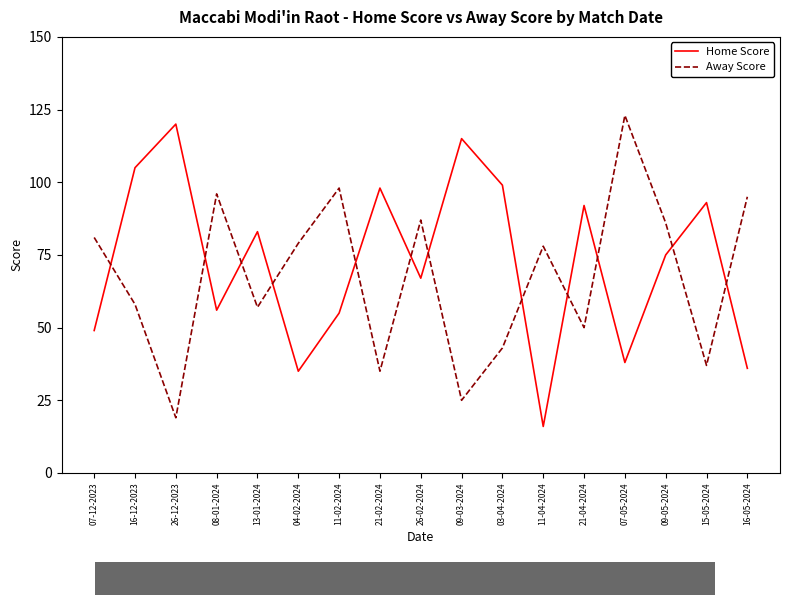

Where does the Away Score series first go above 78?

07-12-2023